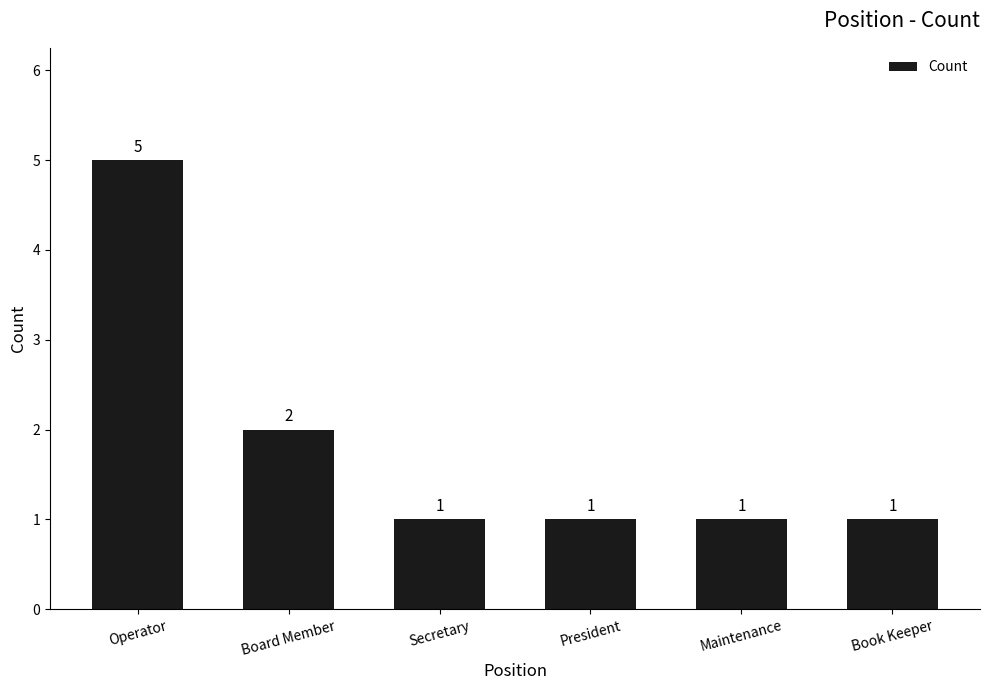

What is the value of the 2nd bar from the left?

2